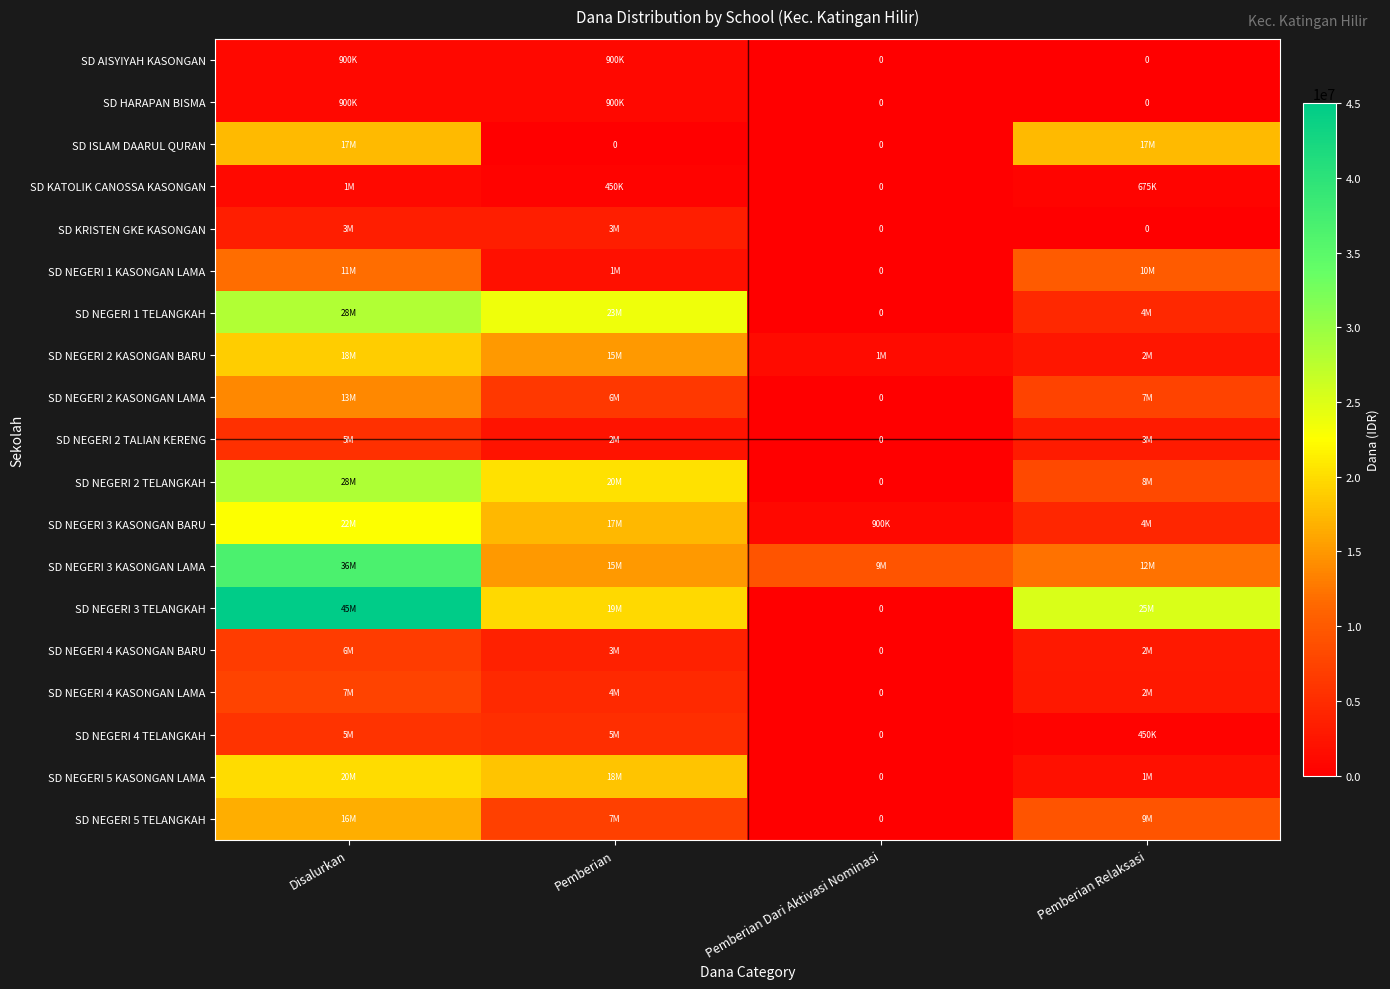

At how many categories does at least one series exceed 14568718?

3